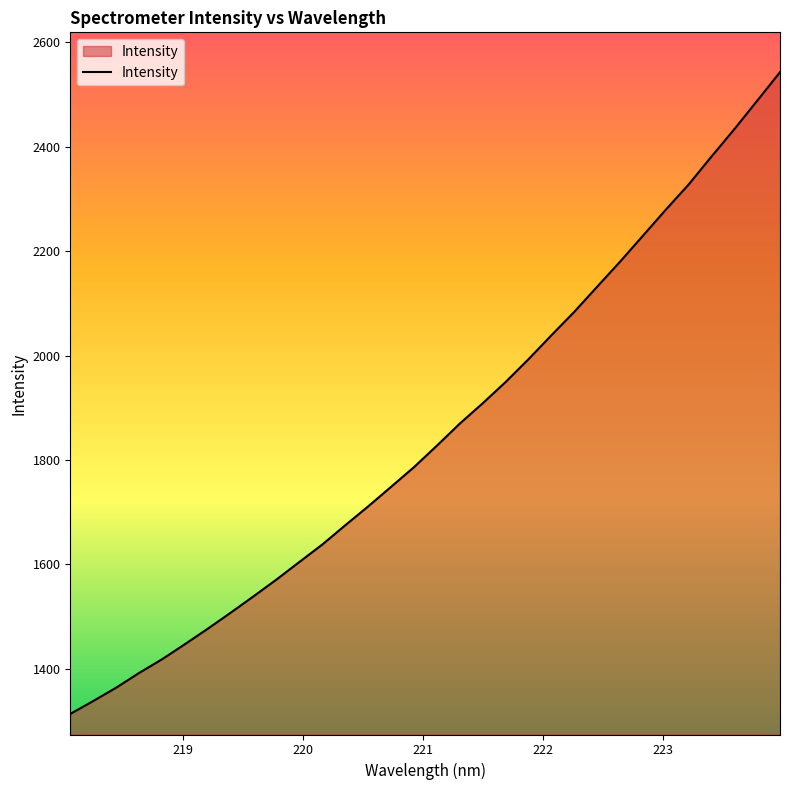

What is the minimum value shown in the chart?

1313.8